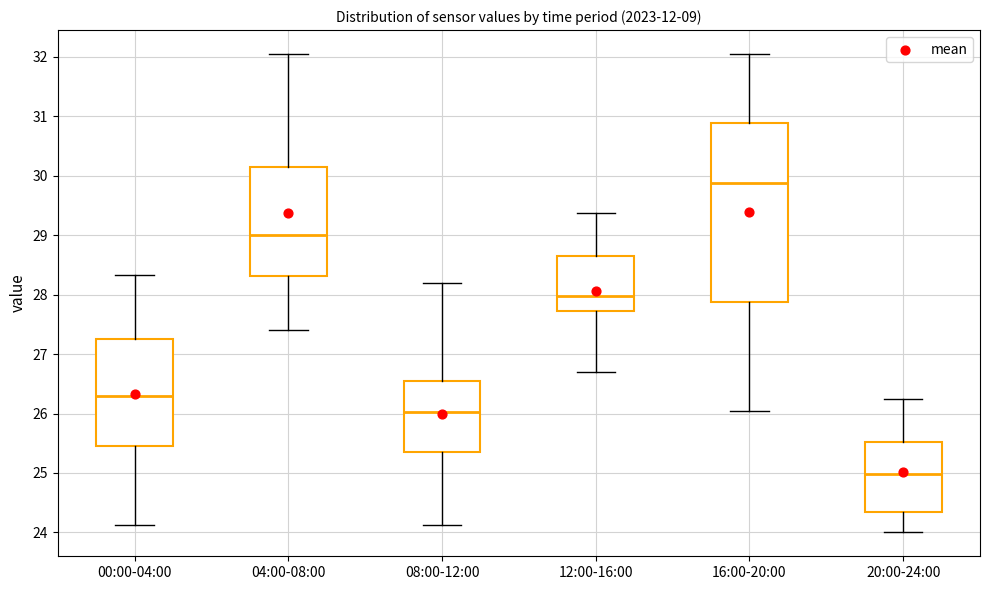

Where is the lower edge of the box for 04:00-08:00 on the y-axis? The values are not printed on the chart, so give them approximately, as read against the axis.

28.3